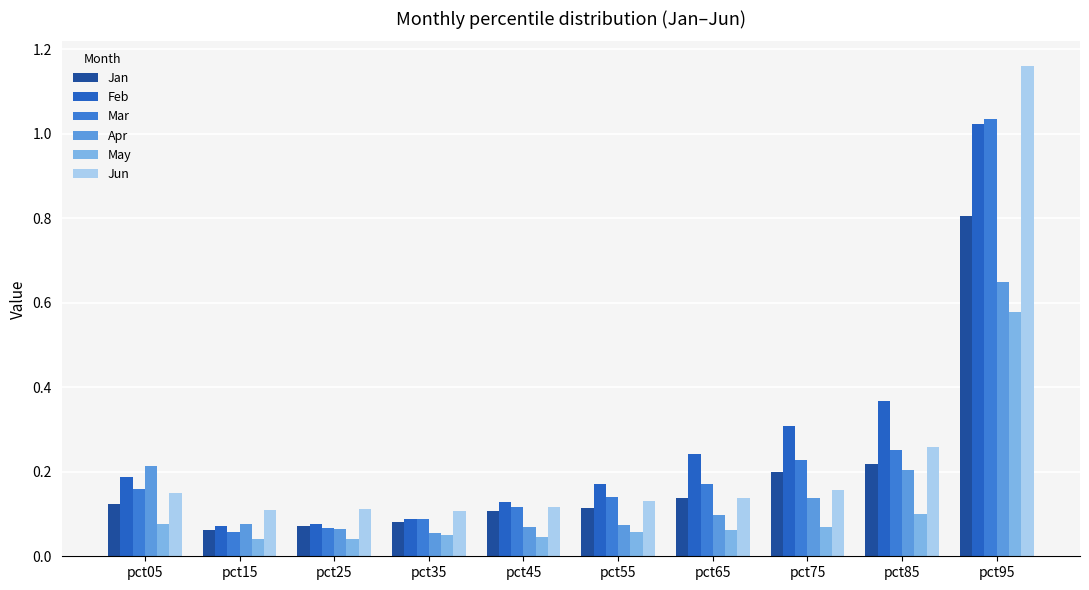

True or false: Jan has a value of 0.1 at pct45.

True